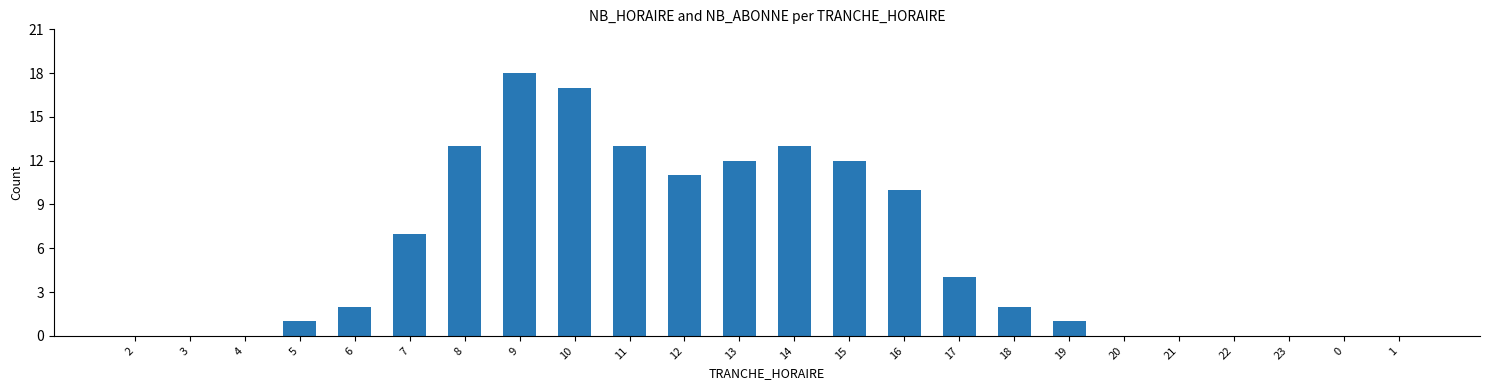

Between 22 and 16, which is larger?

16